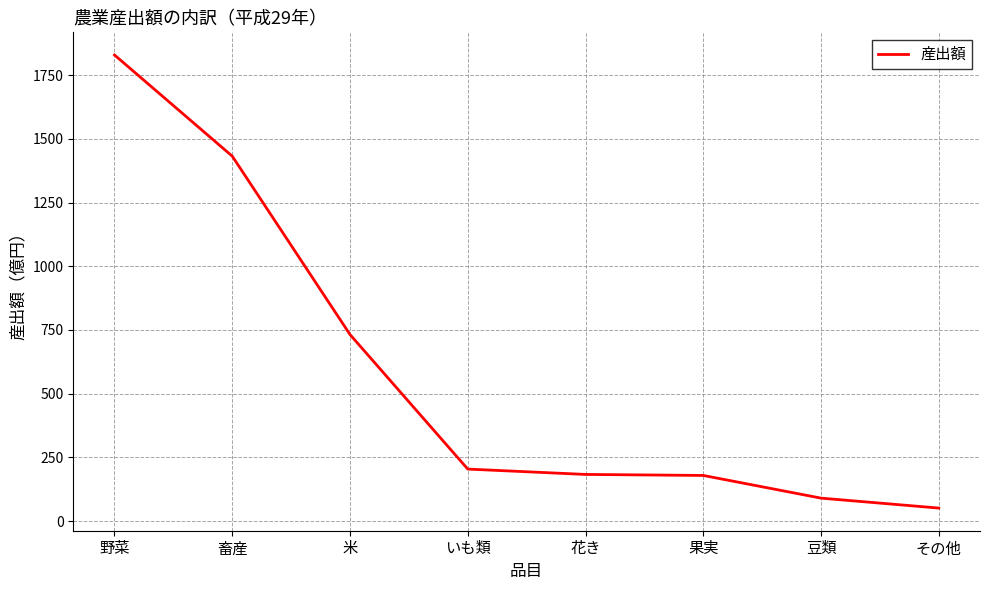

What is the difference between the maximum and minimum values?

1778